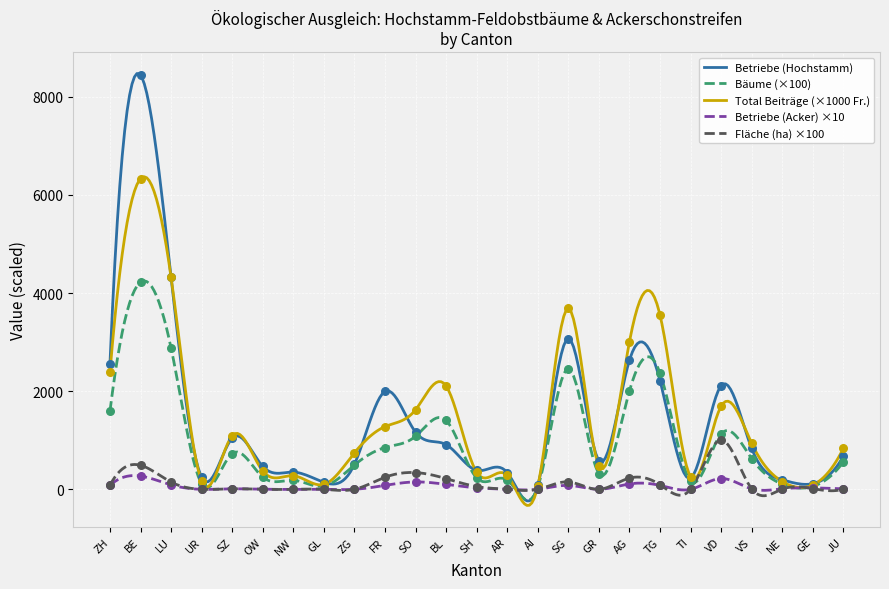

Which series has the largest Y range (max minus min)?

Betriebe (Hochstamm)